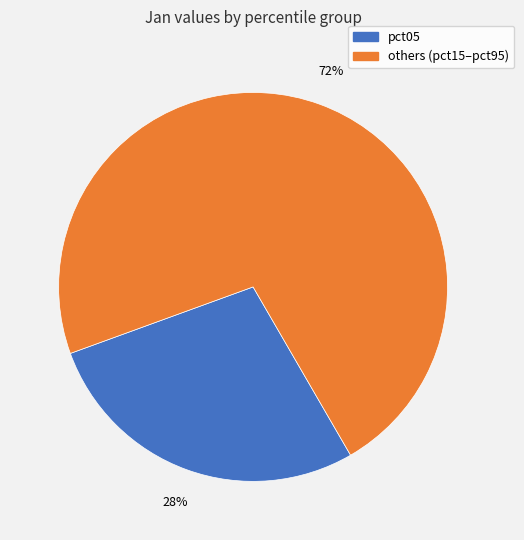

Is there any slice that represents more than half of the pie?

Yes